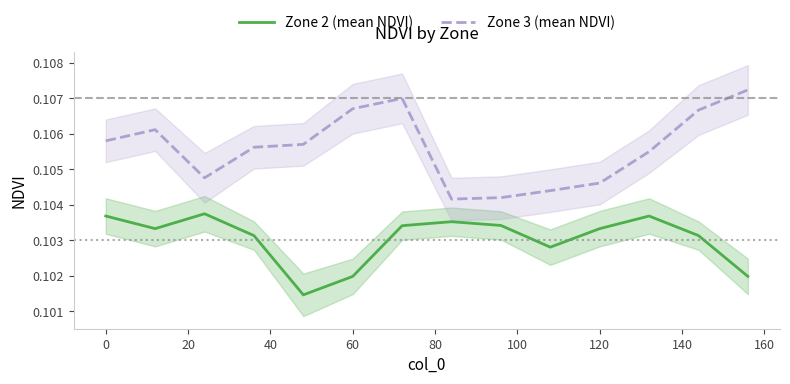

True or false: Zone 2 (mean NDVI) and Zone 3 (mean NDVI) cross at least once.

False